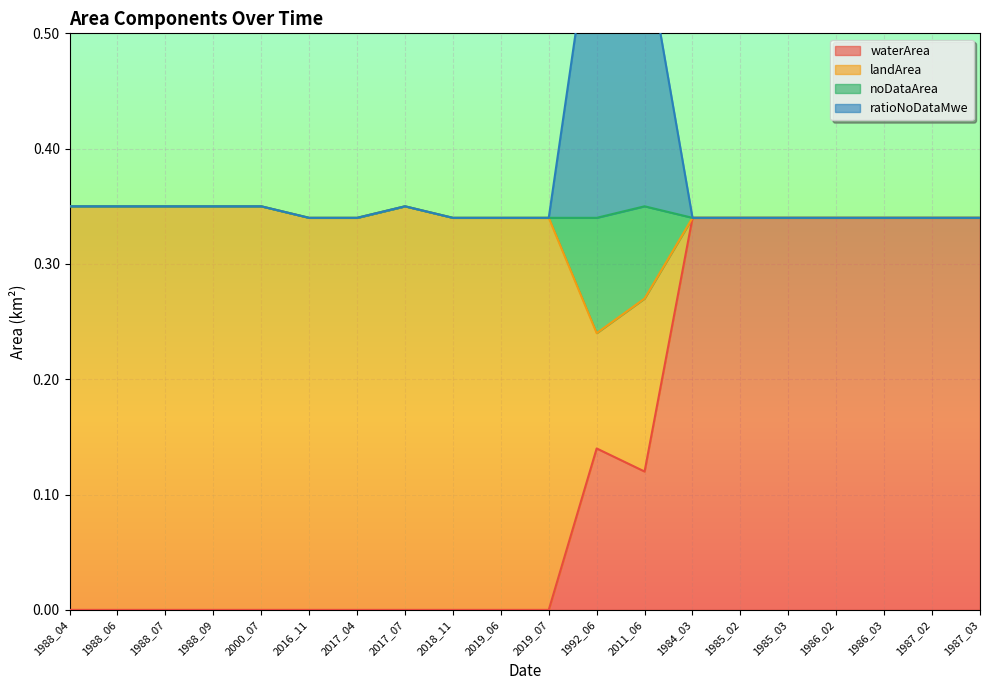

True or false: waterArea and noDataArea intersect in this chart.

False